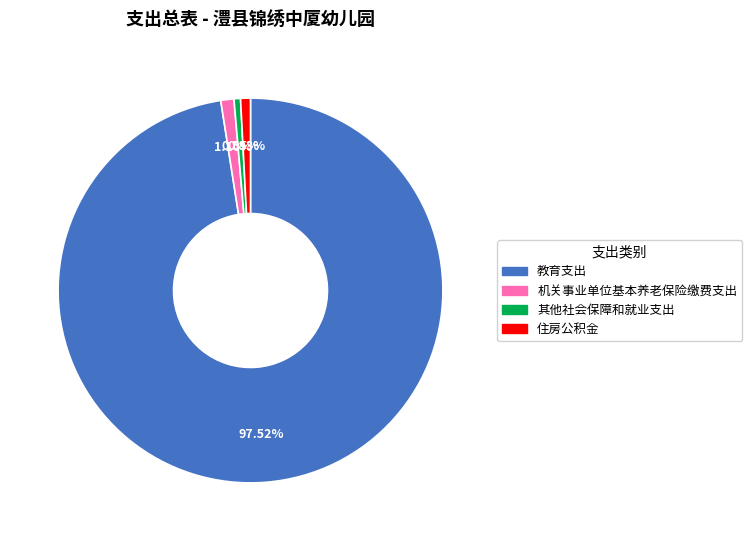

Which category has the biggest portion of the pie?

教育支出